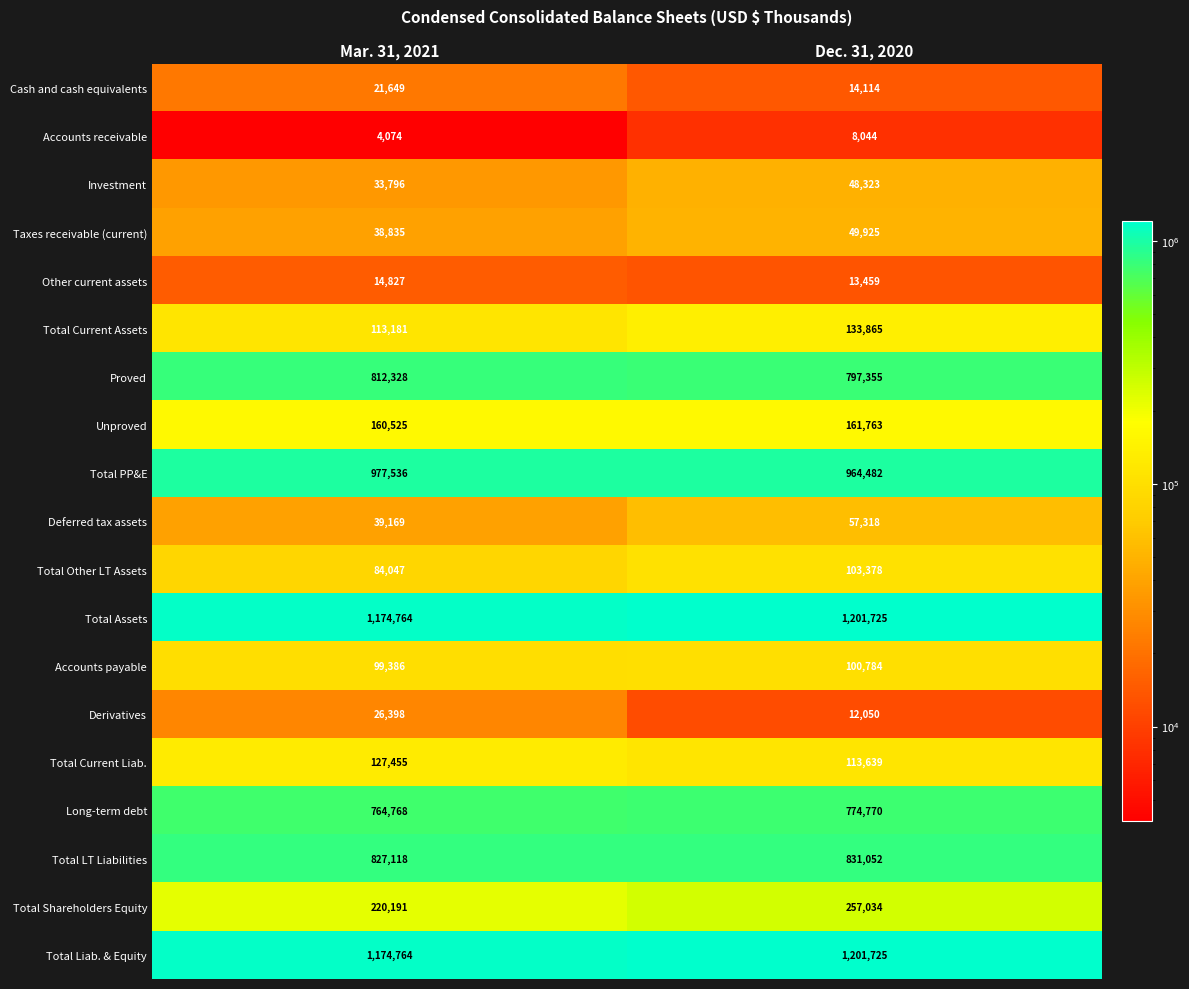

What is the sum of all Total Shareholders Equity values?

477225